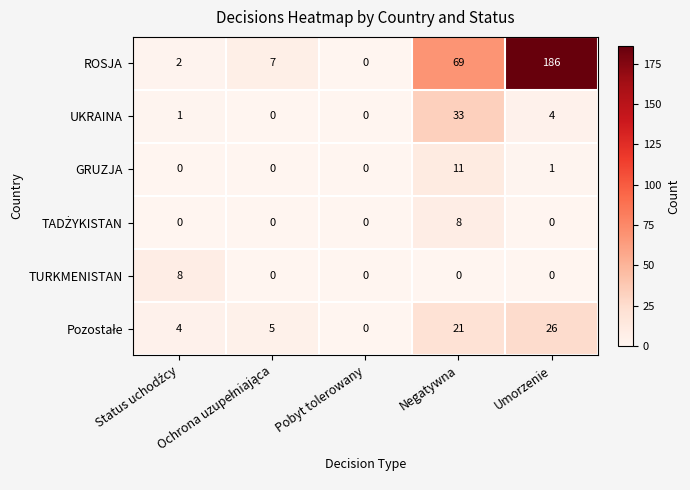

What is the difference between the maximum and minimum values in the TURKMENISTAN series?

8